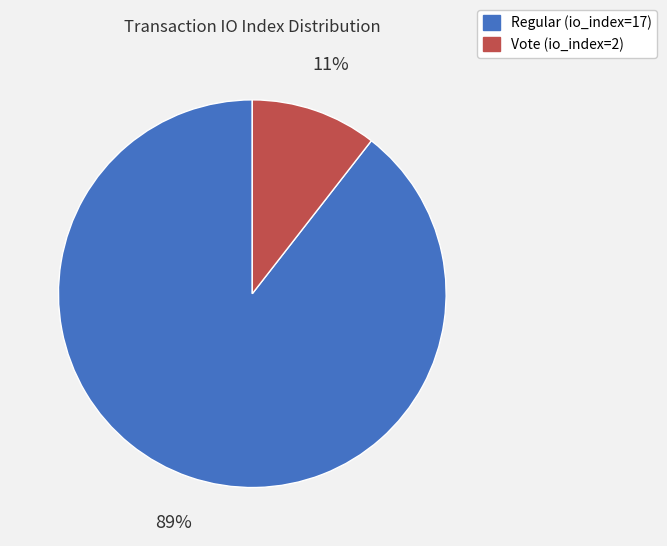

Do Regular (io_index=17) and Vote (io_index=2) together represent more than half of the pie?

Yes